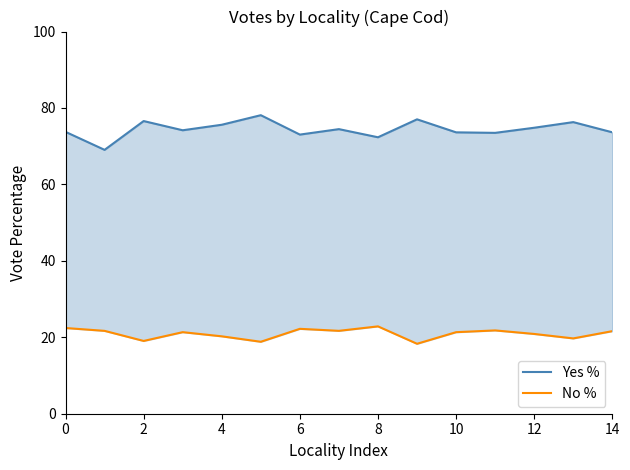

True or false: Yes % and No % cross at least once.

False